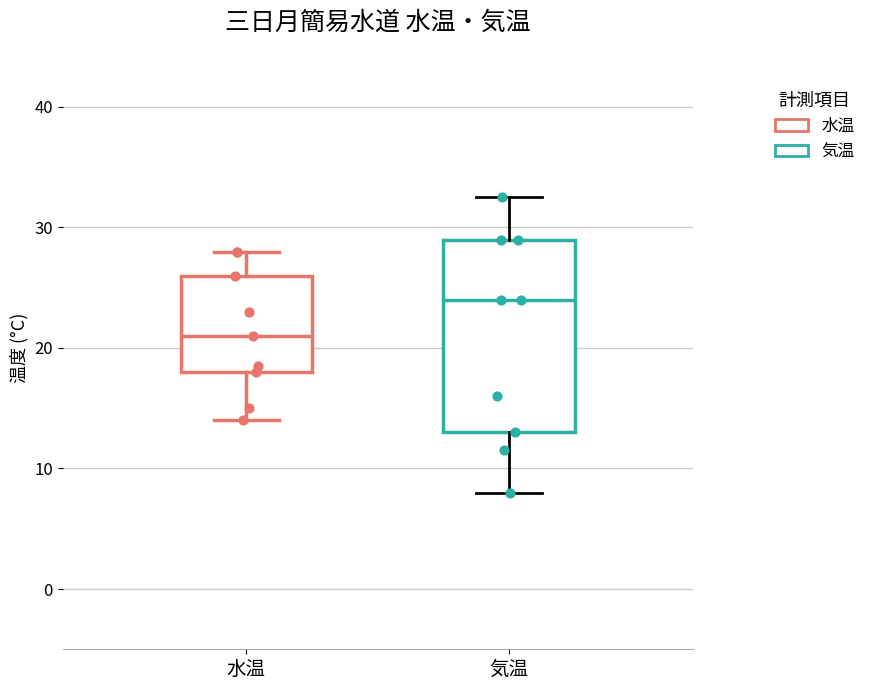

Which box's median line is the highest?

気温